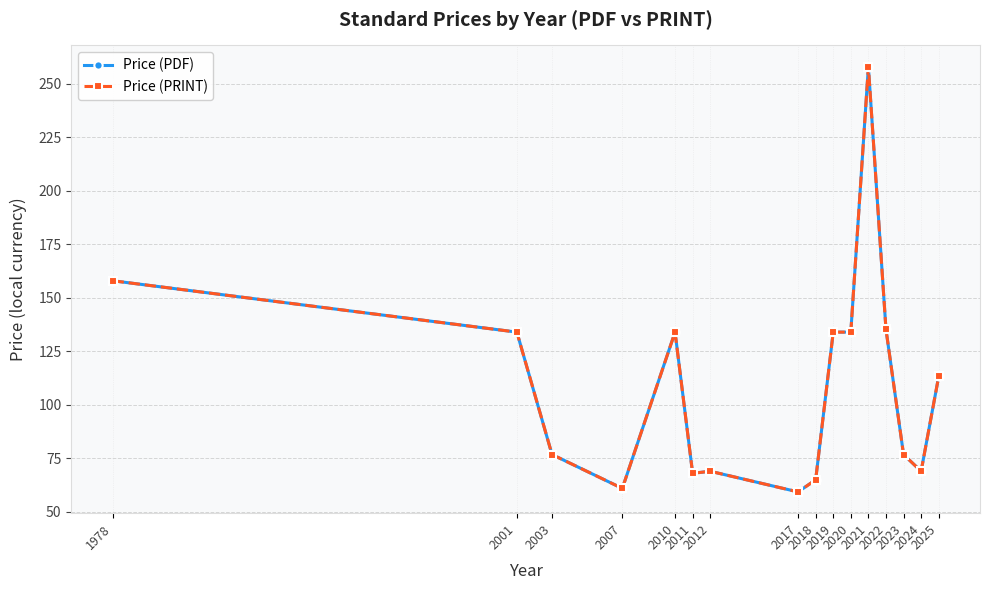

The value of Price (PDF) at 2020 is 134.0. True or false?

True